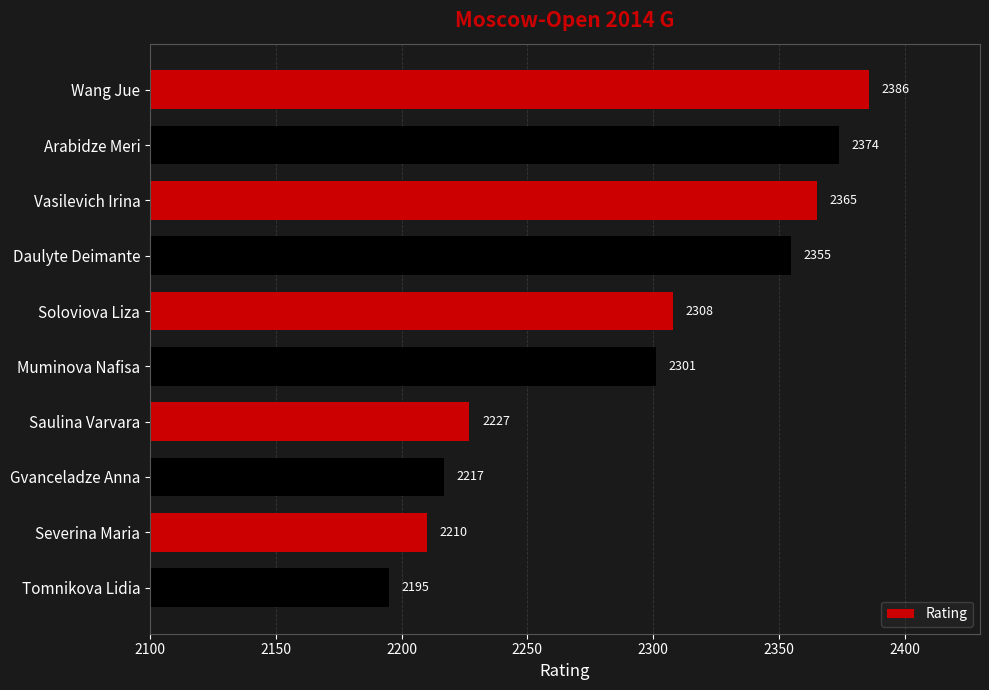

What is the value of the 3rd bar from the top?

2365